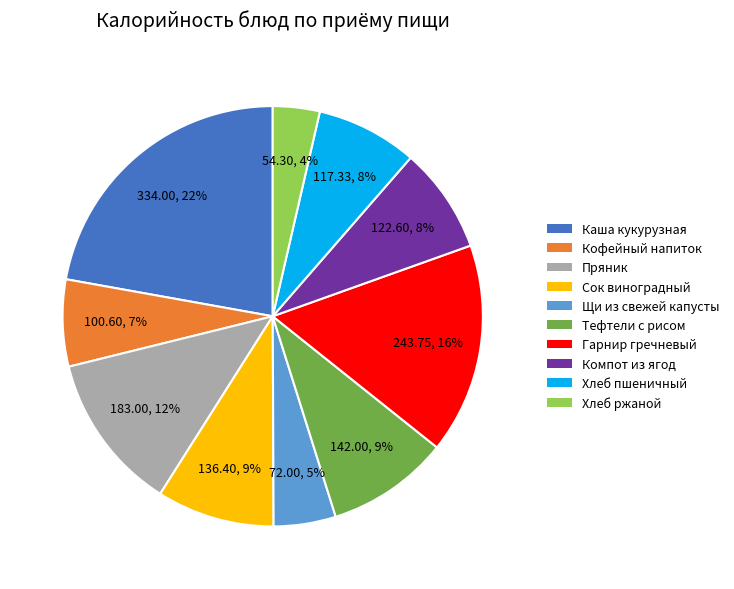

To the nearest percent, what is the average slice percentage?

10%